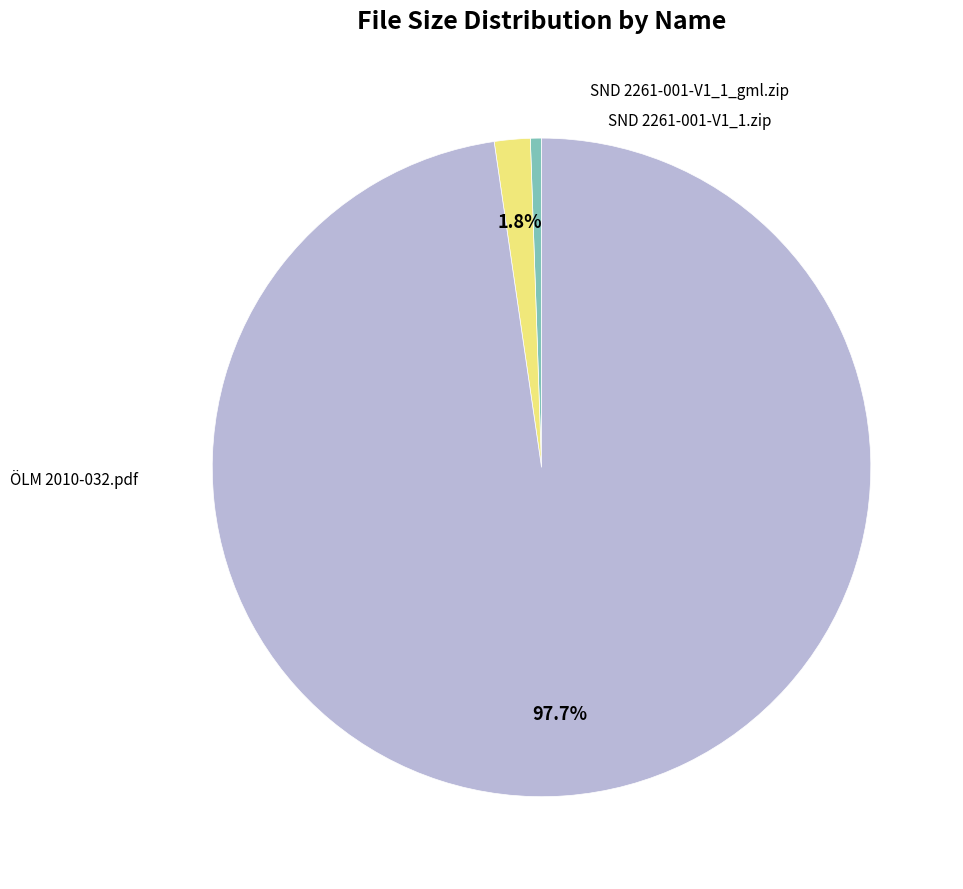

Is there a majority slice in this chart?

Yes